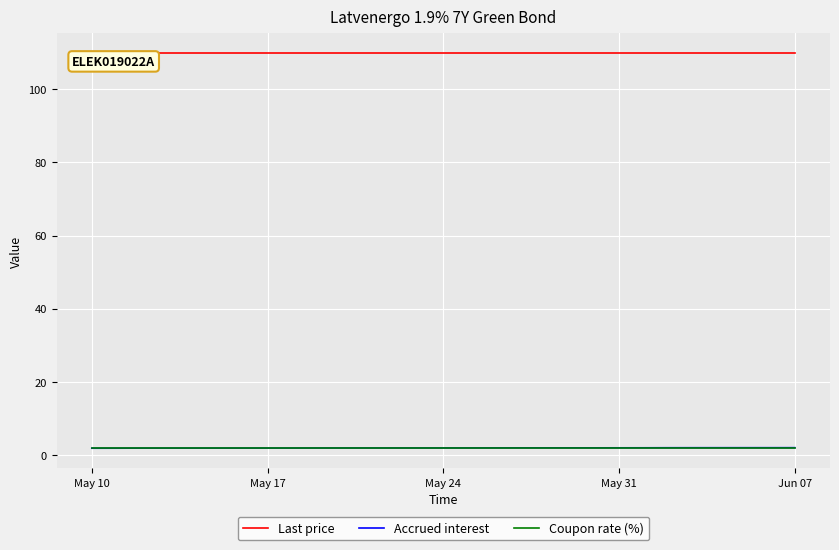

Which series has the largest total across all categories?

Last price